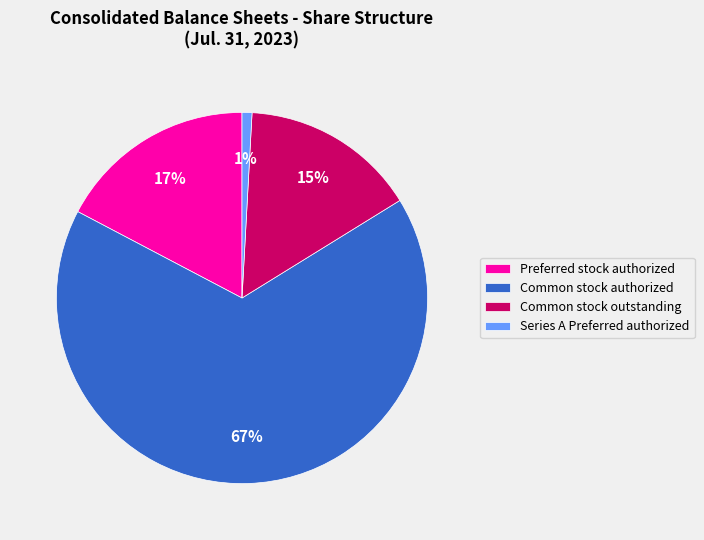

Which category accounts for the majority?

Common stock authorized